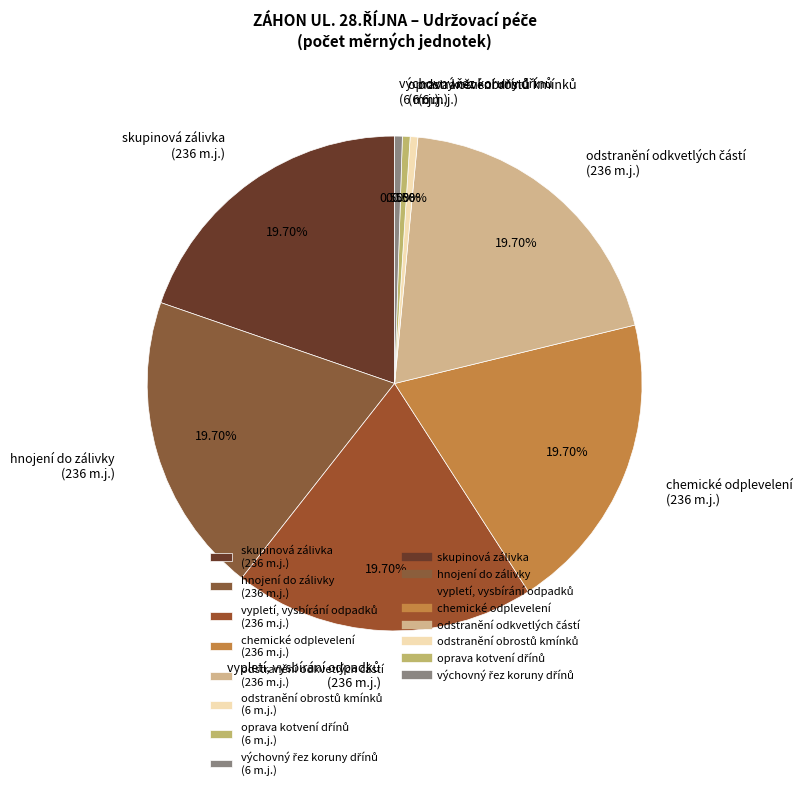

Combined, do skupinová zálivka (236 m.j.) and hnojení do zálivky (236 m.j.) account for over 50%?

No